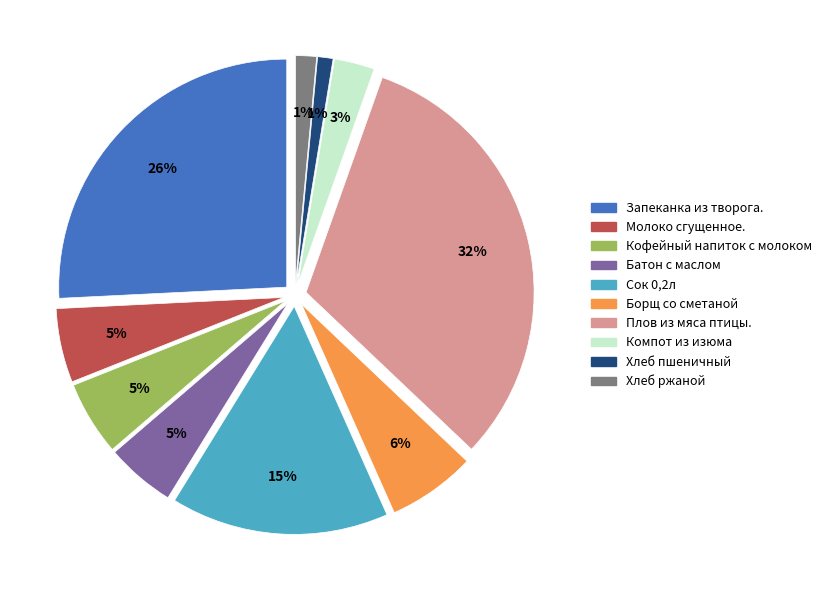

The Борщ со сметаной slice represents 6% of the pie. True or false?

True